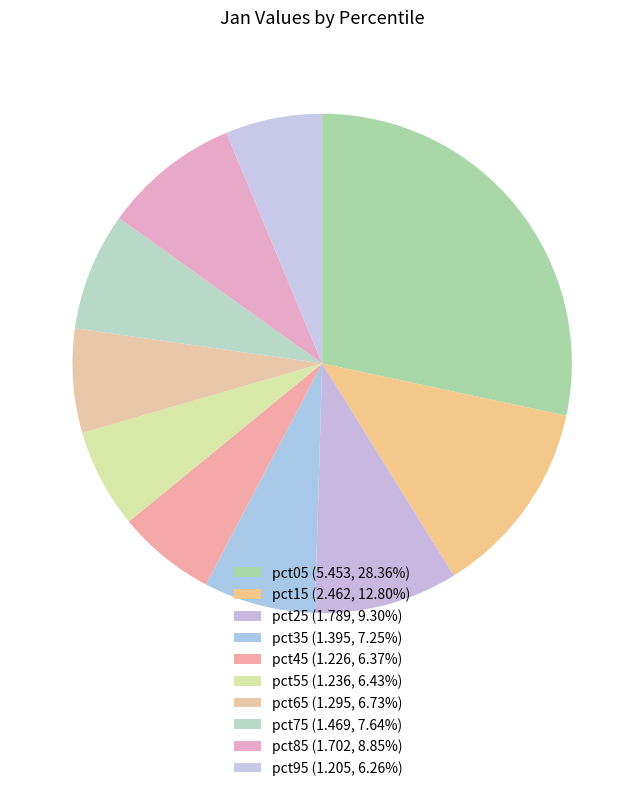

Count the number of slices in the pie.

10